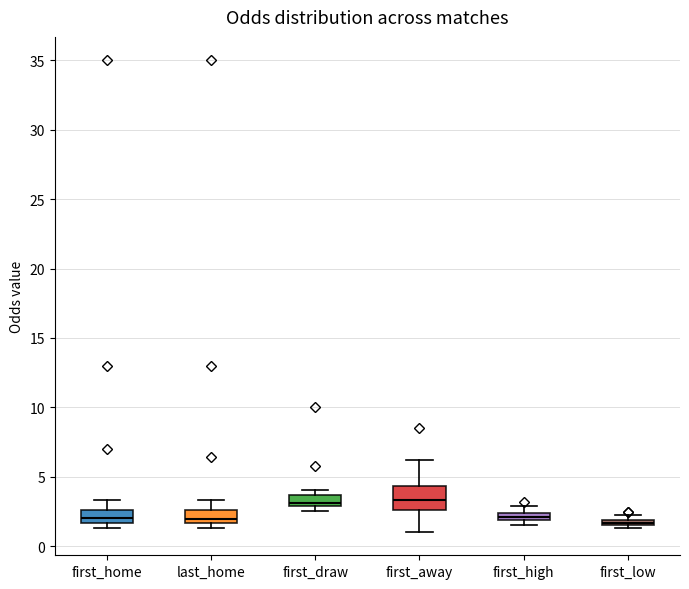

Which box is the tallest, from its lower edge to its upper edge?

first_away